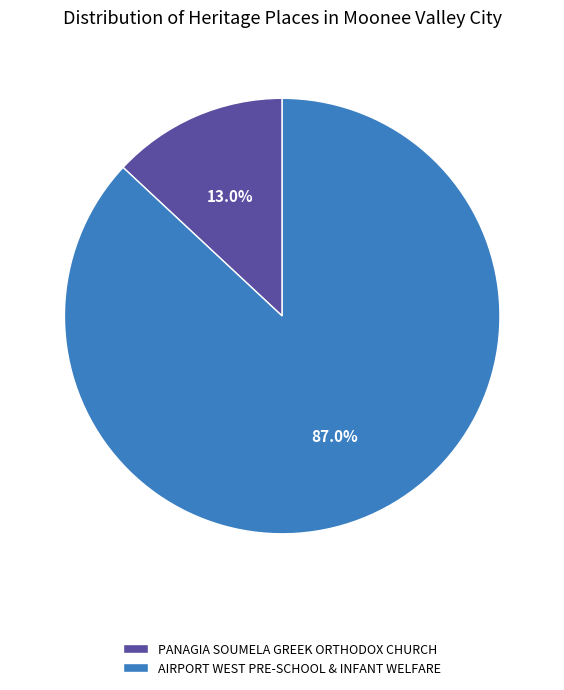

To the nearest percent, what is the difference between the PANAGIA SOUMELA GREEK ORTHODOX CHURCH and AIRPORT WEST PRE-SCHOOL & INFANT WELFARE slice percentages?

74%